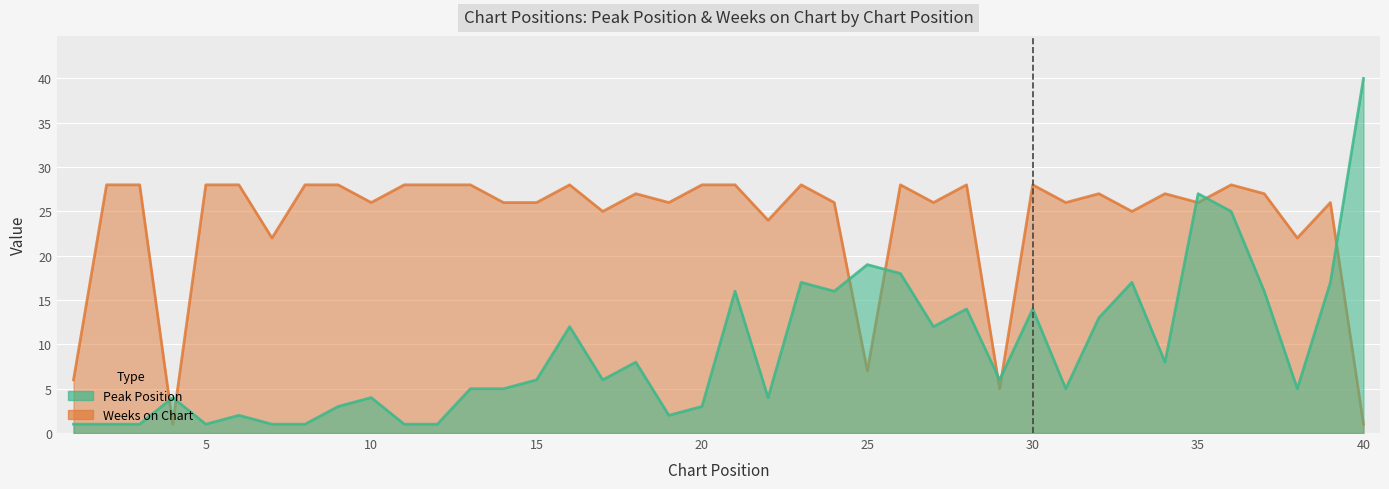

True or false: Peak Position has more than 0 points higher than both neighbors.

True